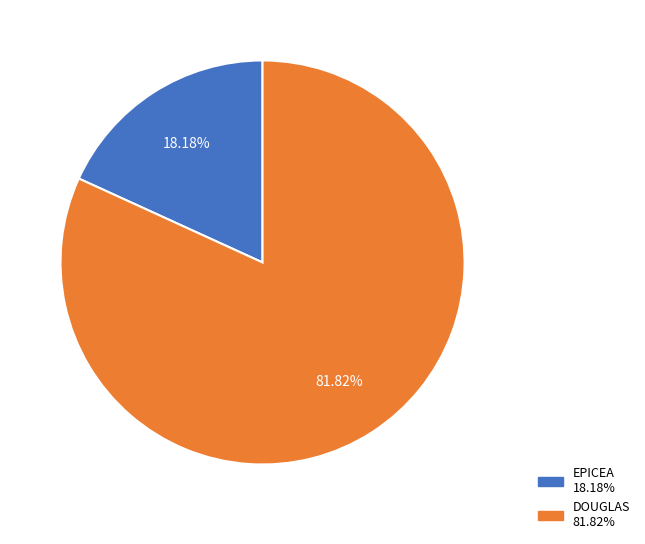

Which has a higher value, EPICEA or DOUGLAS?

DOUGLAS